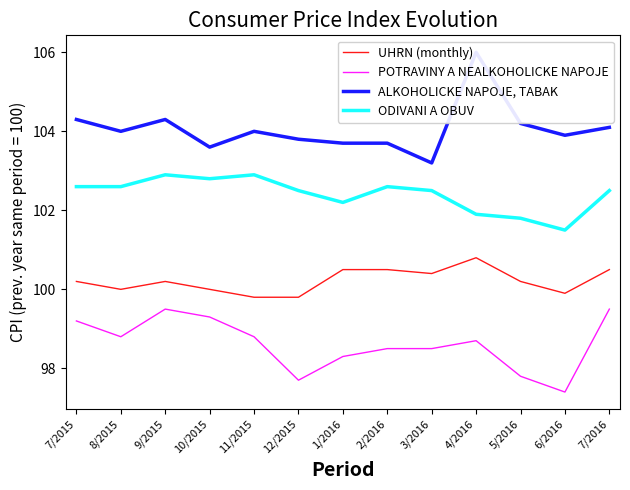

True or false: POTRAVINY A NEALKOHOLICKE NAPOJE and ALKOHOLICKE NAPOJE, TABAK cross at least once.

False